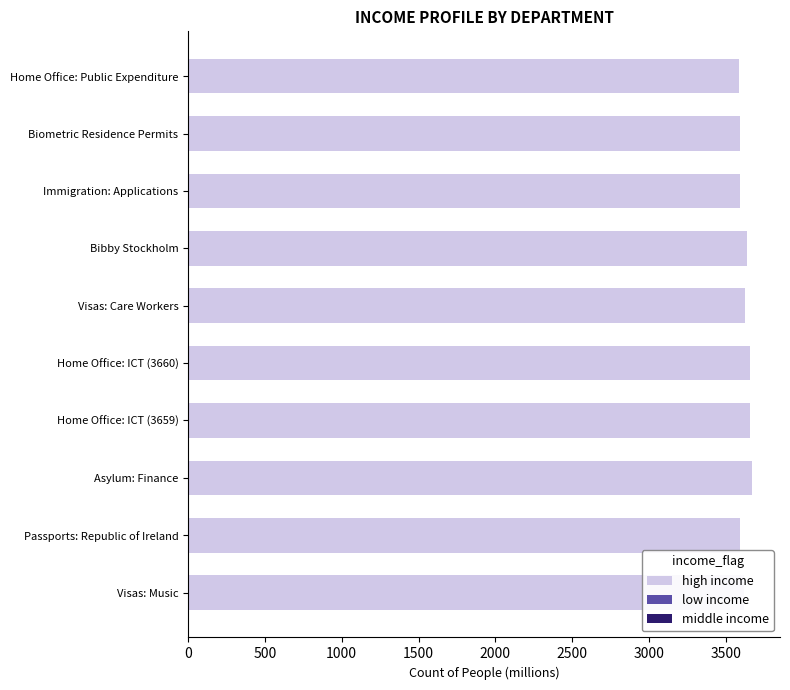

What position from the right is 2000?

6